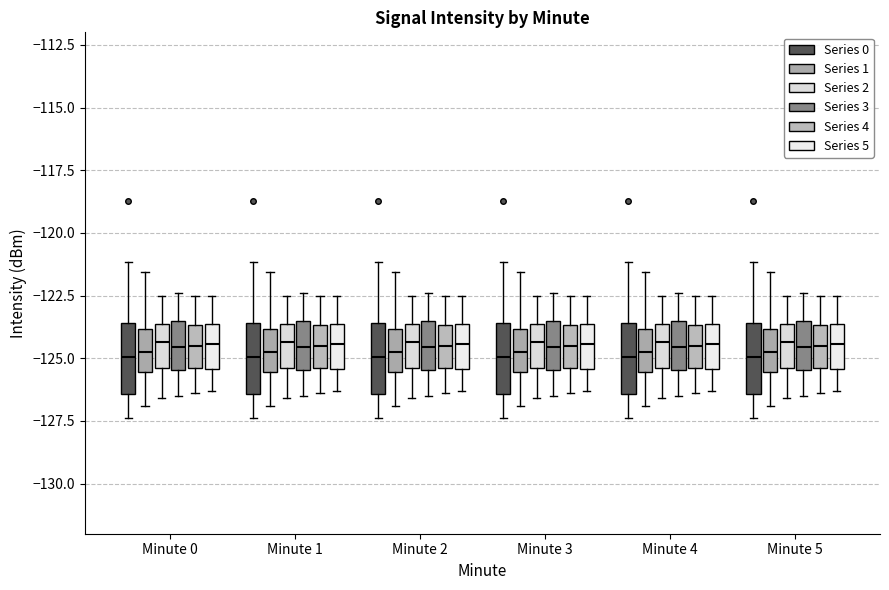

Where does the upper whisker of the box for Minute 5 (Series 2) end on the y-axis? The values are not printed on the chart, so give them approximately, as read against the axis.

-122.5